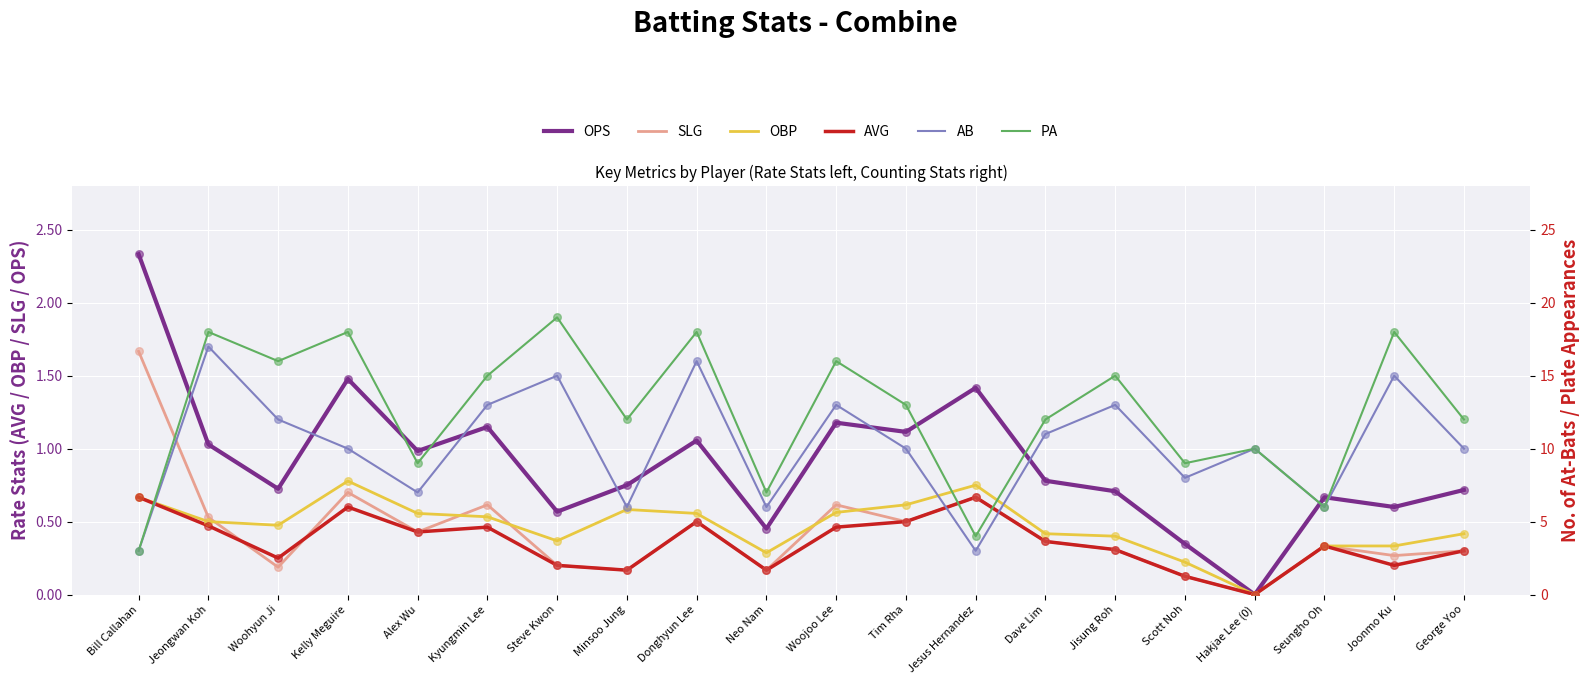

Which series has the largest Y range (max minus min)?

PA